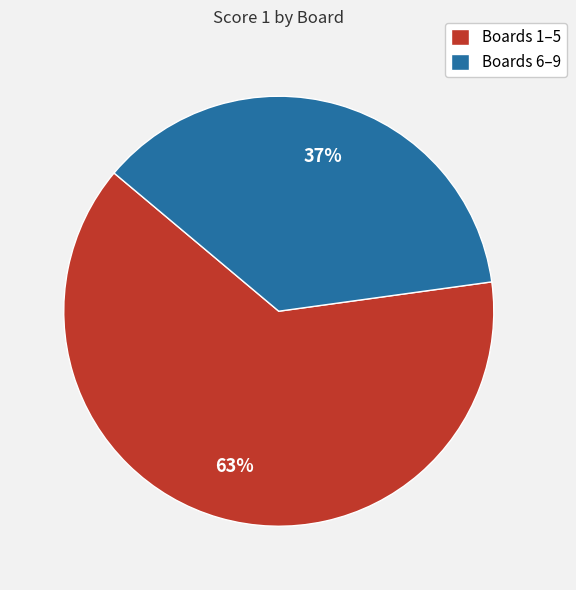

Which has a higher value, Boards 6–9 or Boards 1–5?

Boards 1–5